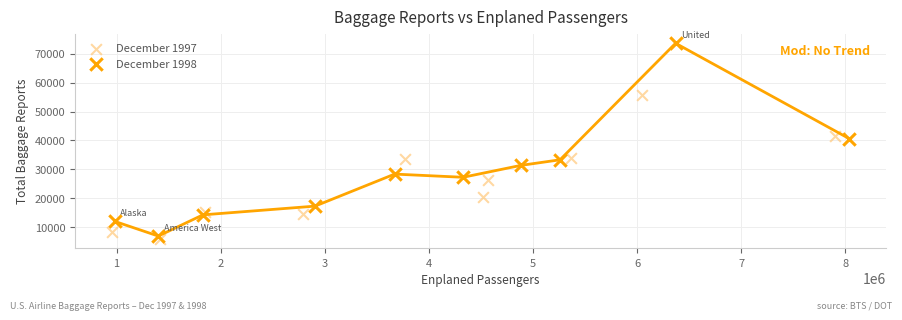

Which series contains the highest Y value?

December 1998